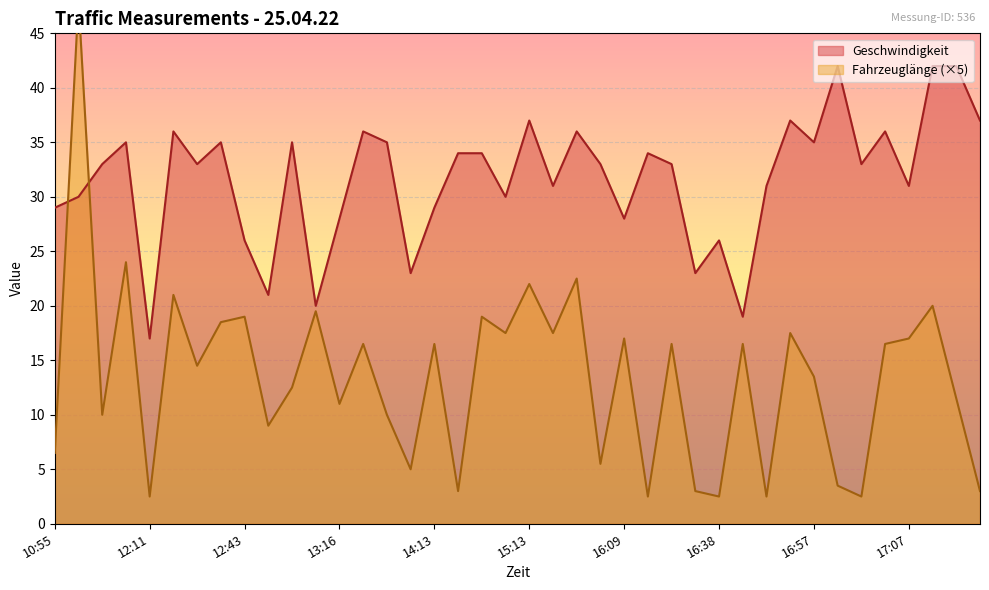

What is the sum of all Geschwindigkeit values?

1265